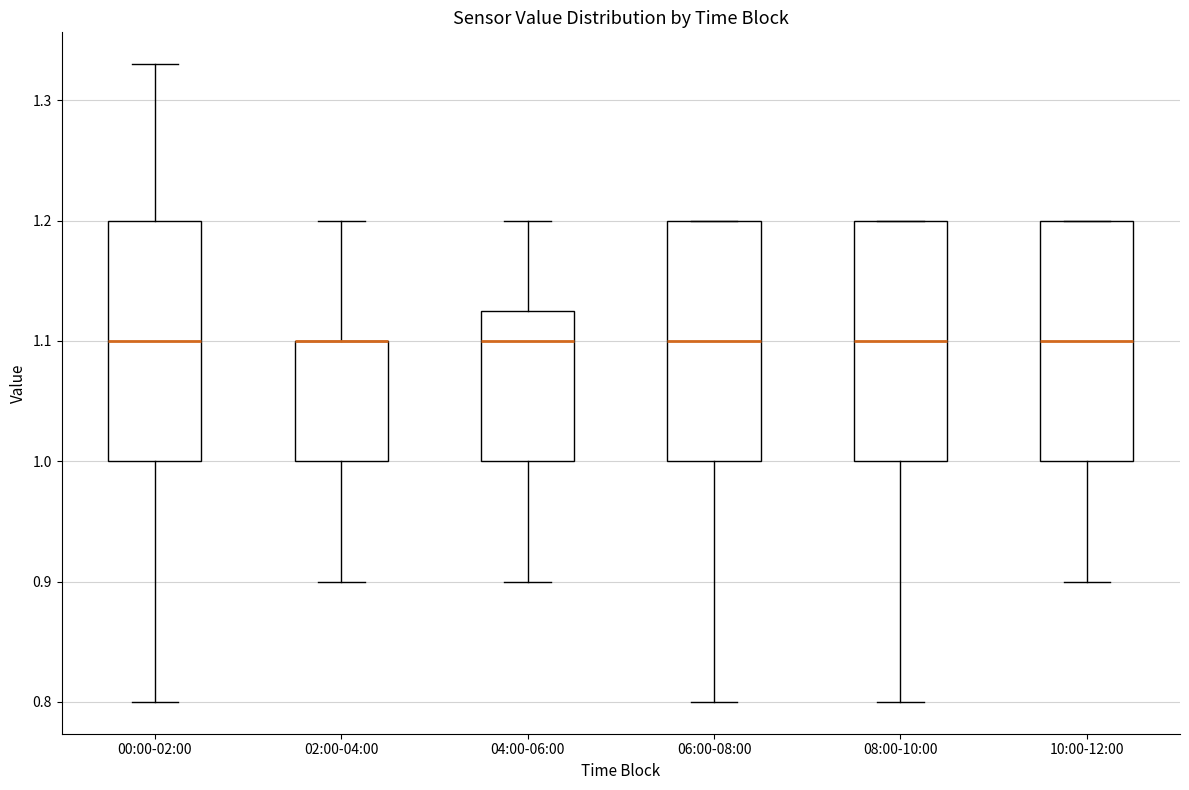

Reading left to right, read every box against the y-axis: the position of its median line, the range the box covers, and the ends of its whiskers. The values are not printed on the chart, so give them approximately, as read against the axis.

00:00-02:00: median 1.10, box 1.00 to 1.20, whiskers 0.80 to 1.33
02:00-04:00: median 1.10 (drawn on the box's upper edge), box 1.00 to 1.10, whiskers 0.90 to 1.20
04:00-06:00: median 1.10, box 1.00 to 1.13, whiskers 0.90 to 1.20
06:00-08:00: median 1.10, box 1.00 to 1.20, whiskers 0.80 to 1.20
08:00-10:00: median 1.10, box 1.00 to 1.20, whiskers 0.80 to 1.20
10:00-12:00: median 1.10, box 1.00 to 1.20, whiskers 0.90 to 1.20